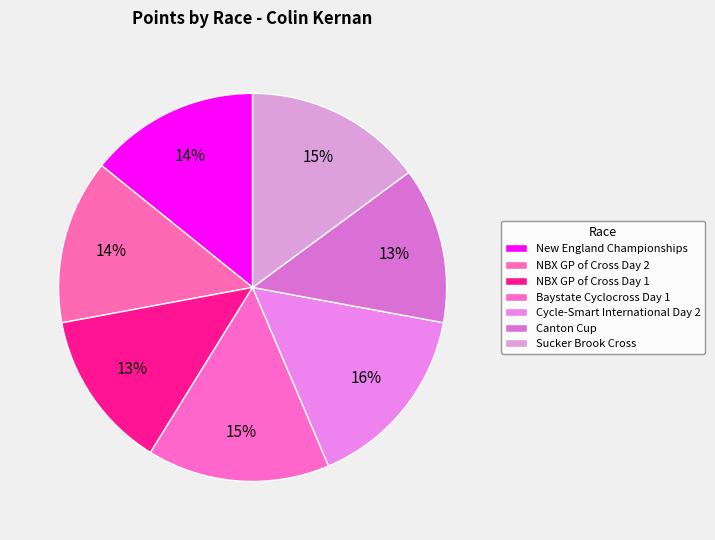

Count the number of slices in the pie.

7